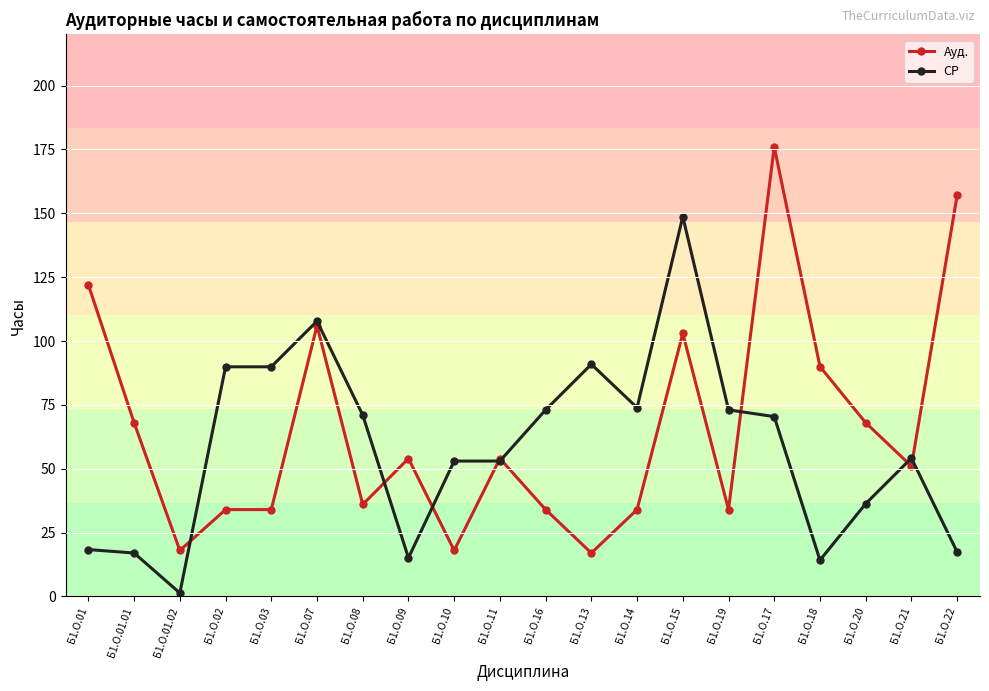

Between which two adjacent categories do Ауд. and СР first intersect?

Б1.О.01.02 and Б1.О.02